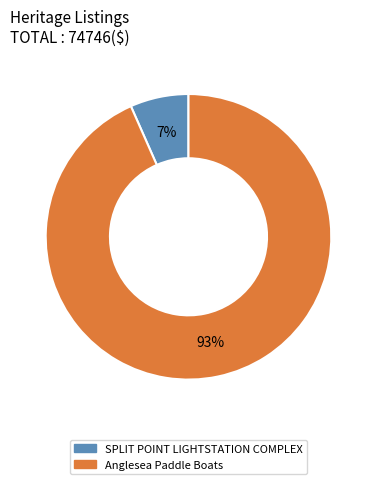

How many slices are in this pie chart?

2